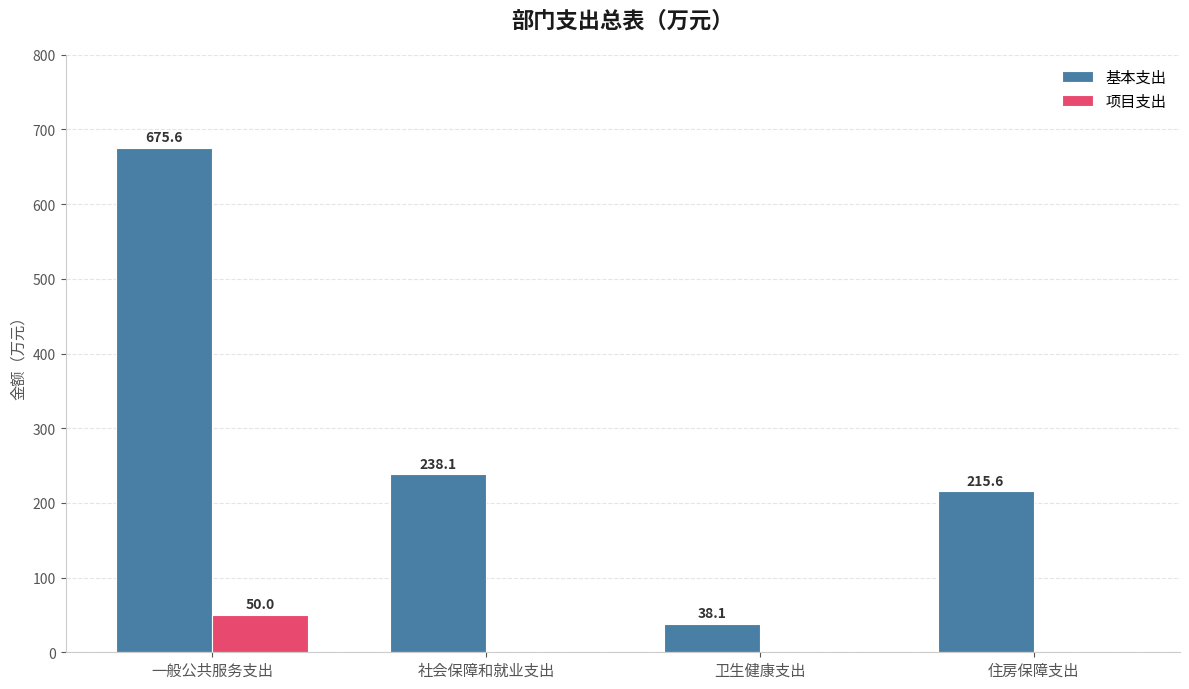

What is the highest value of the 基本支出 series?

675.6